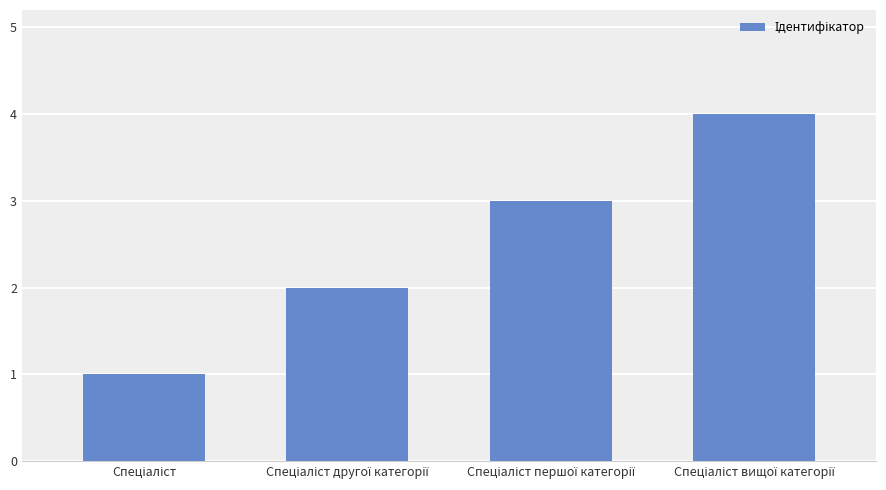

What is the greatest value displayed?

4